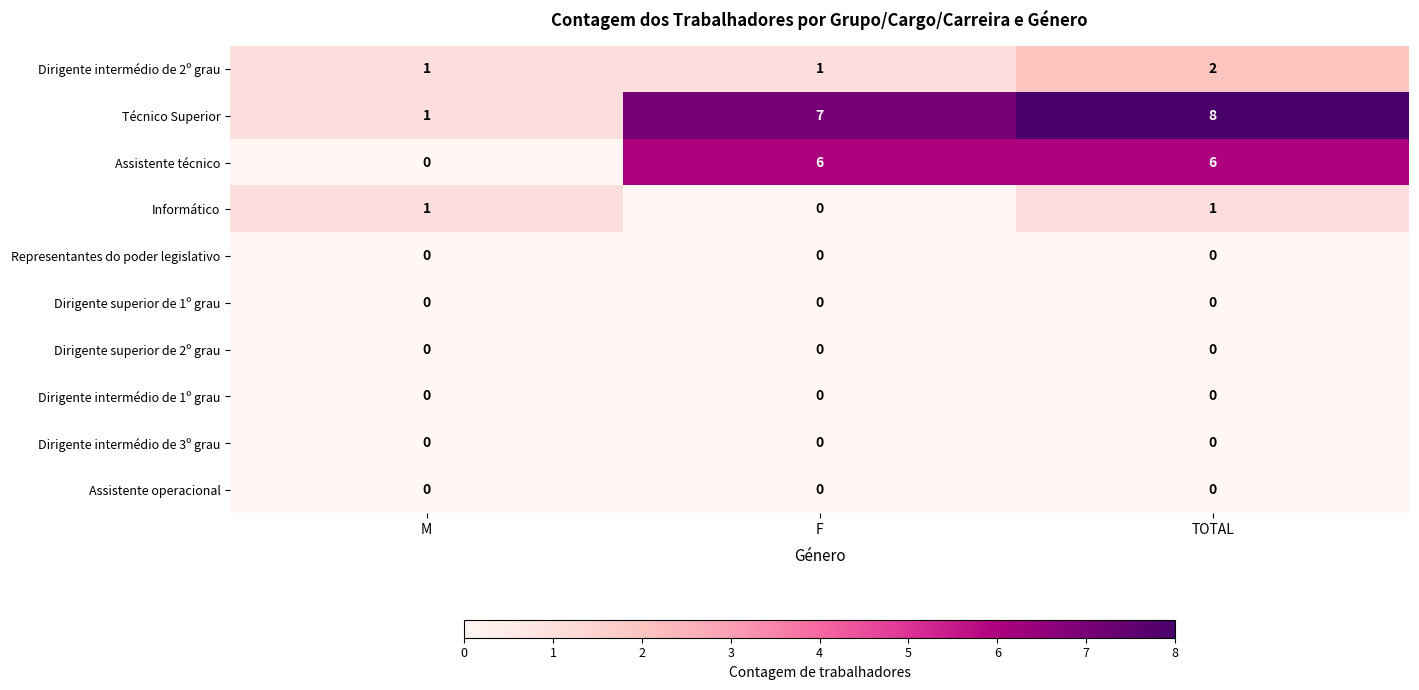

Reading left to right, extract all data points from this chart.

Dirigente intermédio de 2º grau: M=1	F=1	TOTAL=2
Técnico Superior: M=1	F=7	TOTAL=8
Assistente técnico: M=0	F=6	TOTAL=6
Informático: M=1	F=0	TOTAL=1
Representantes do poder legislativo: M=0	F=0	TOTAL=0
Dirigente superior de 1º grau: M=0	F=0	TOTAL=0
Dirigente superior de 2º grau: M=0	F=0	TOTAL=0
Dirigente intermédio de 1º grau: M=0	F=0	TOTAL=0
Dirigente intermédio de 3º grau: M=0	F=0	TOTAL=0
Assistente operacional: M=0	F=0	TOTAL=0